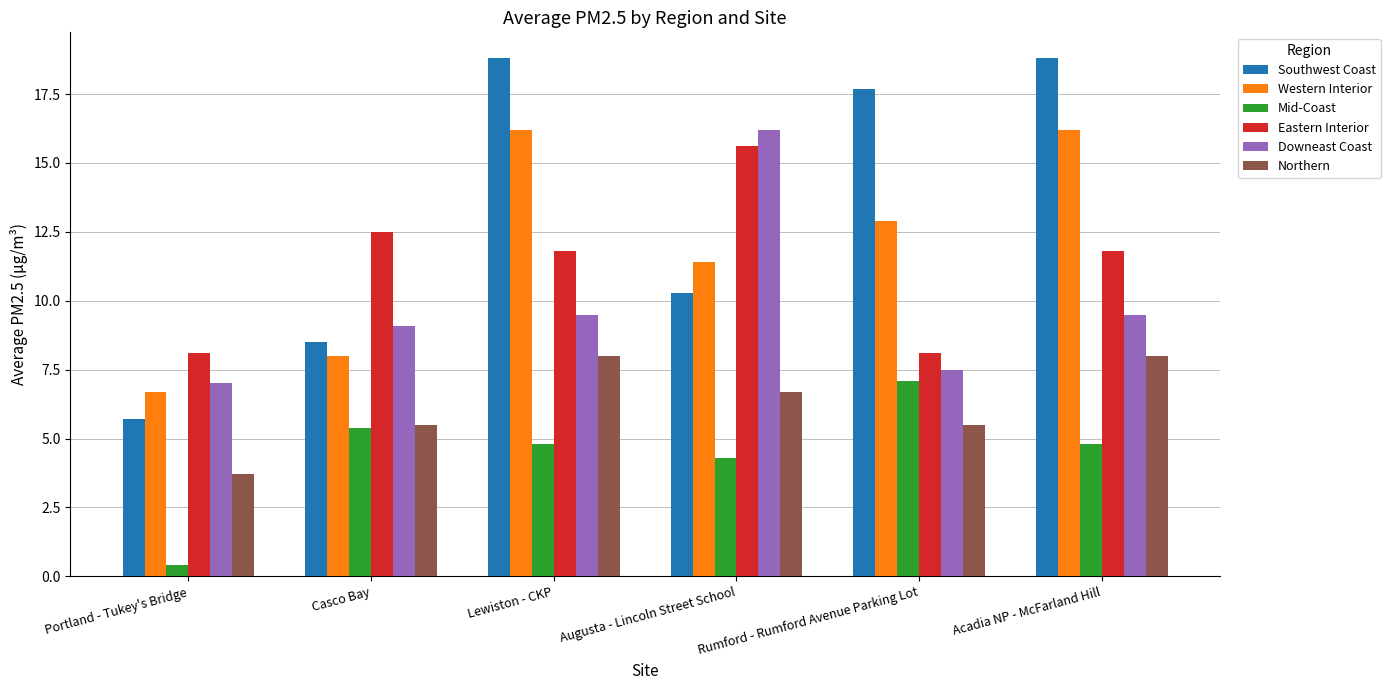

What is the label of the 2nd bar from the right?

Rumford - Rumford Avenue Parking Lot